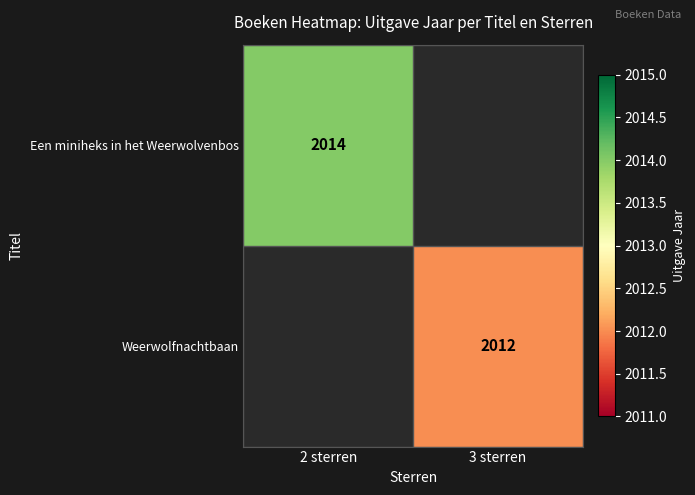

Is it true that Weerwolfnachtbaan equals 3505 at 3 sterren?

False